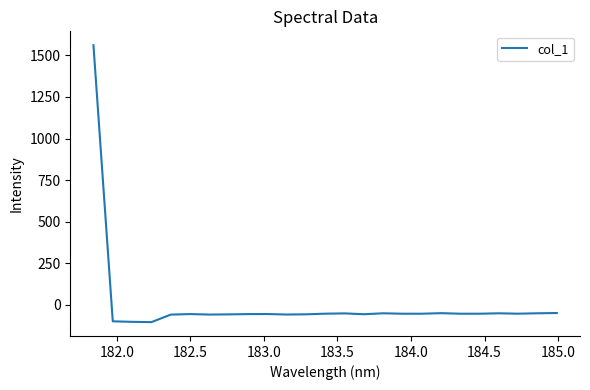

What is the sum of all values?

100.2